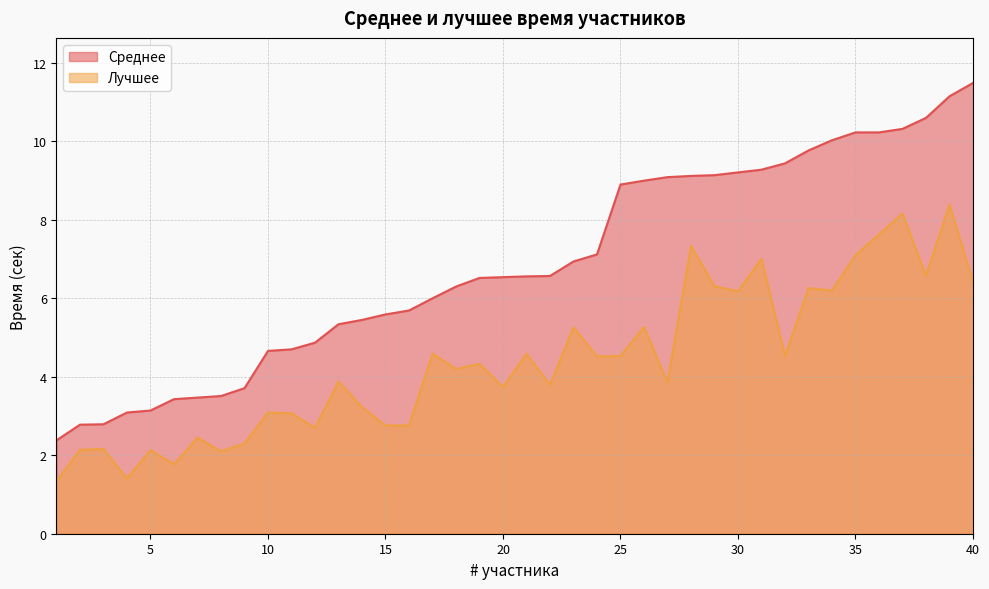

True or false: Лучшее and Среднее cross at least once.

False